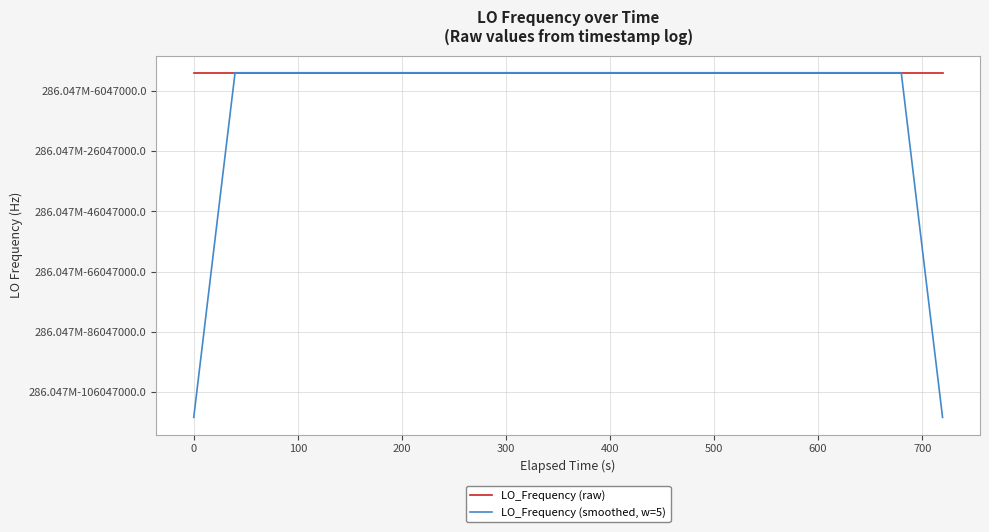

What are all the series names shown in the legend?

LO_Frequency (raw), LO_Frequency (smoothed, w=5)